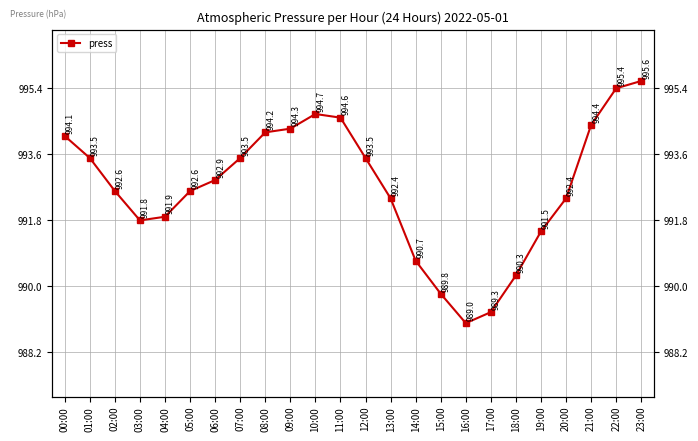

How many interior local peaks (higher than both neighbors) does the data have?

1